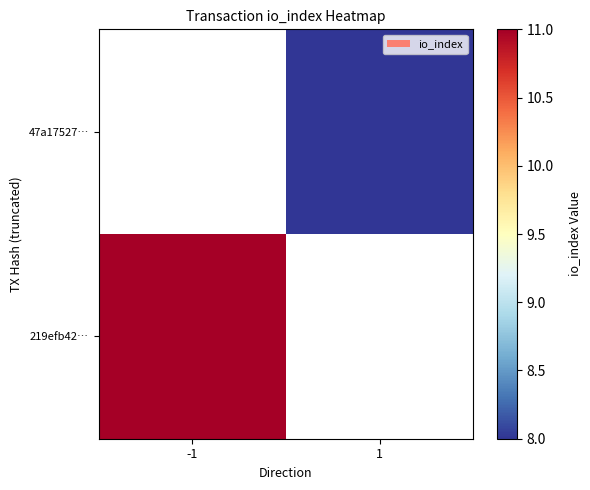

Rank the series by their maximum value, from lowest to highest.

219efb42…, 47a17527…